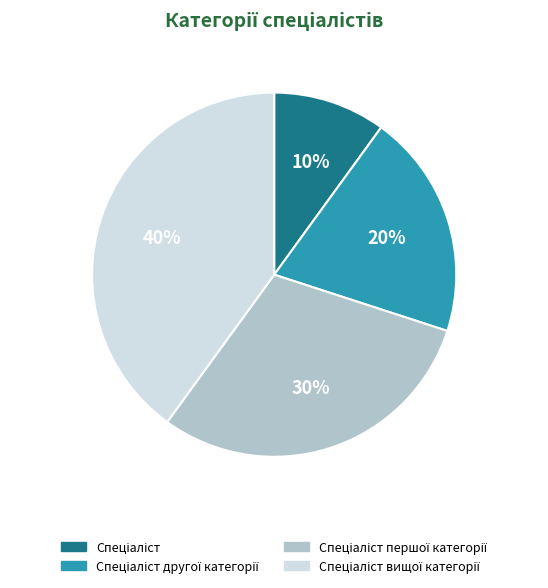

Is there a majority slice in this chart?

No